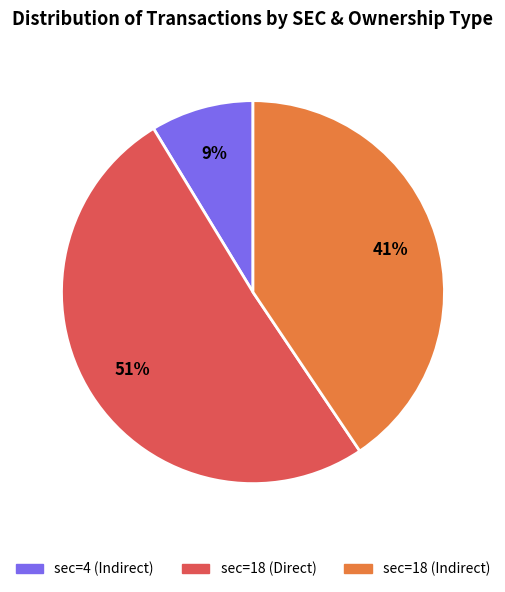

Count the number of slices in the pie.

3